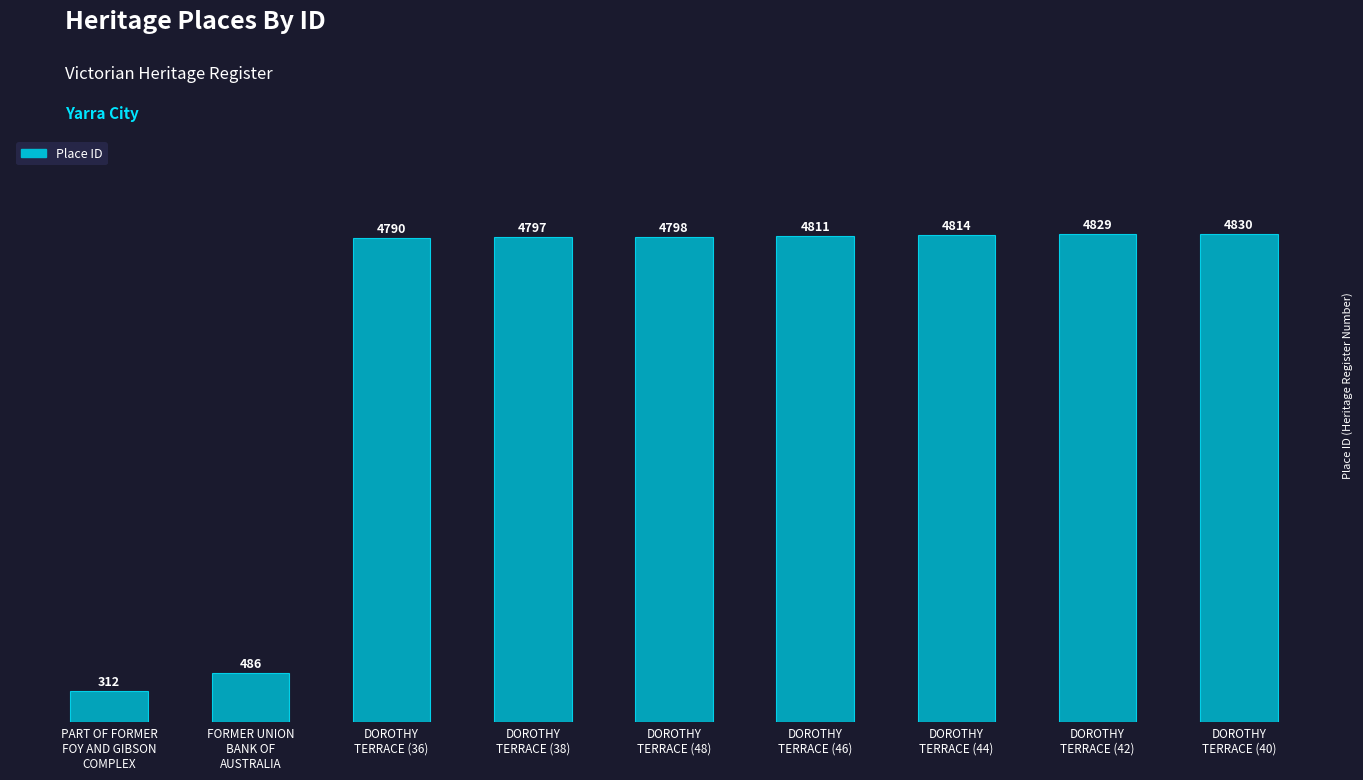

What is the difference between the maximum and second lowest values?

4344